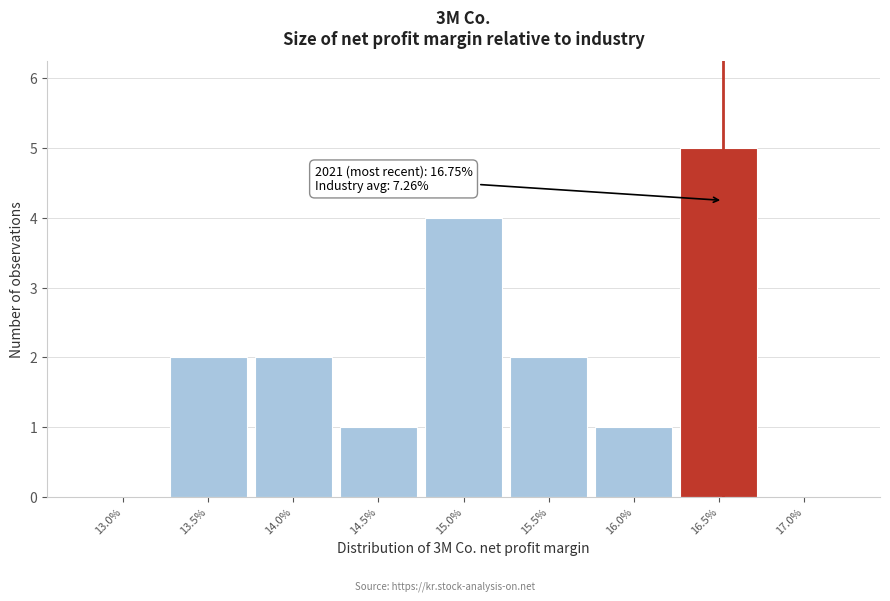

Reading left to right, what are all the values shown in this chart?

13.0%=0	13.5%=2	14.0%=2	14.5%=1	15.0%=4	15.5%=2	16.0%=1	16.5%=5	17.0%=0